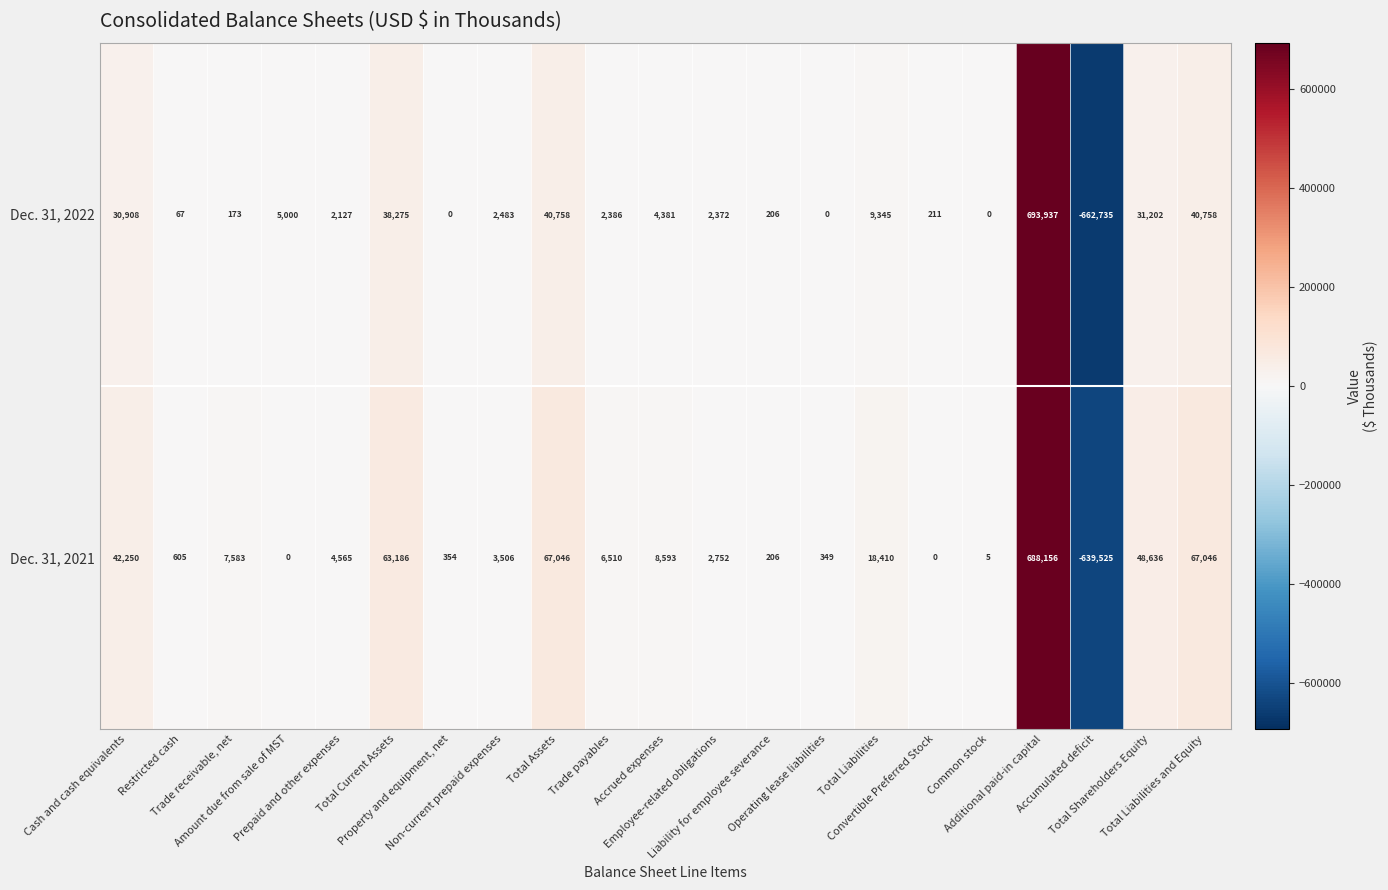

How many distinct data groups are displayed?

2